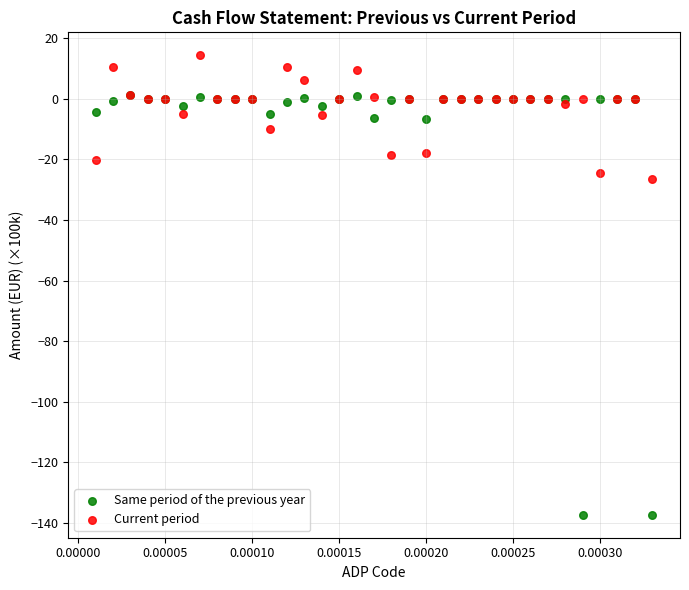

Which series reaches the minimum Y coordinate?

Same period of the previous year